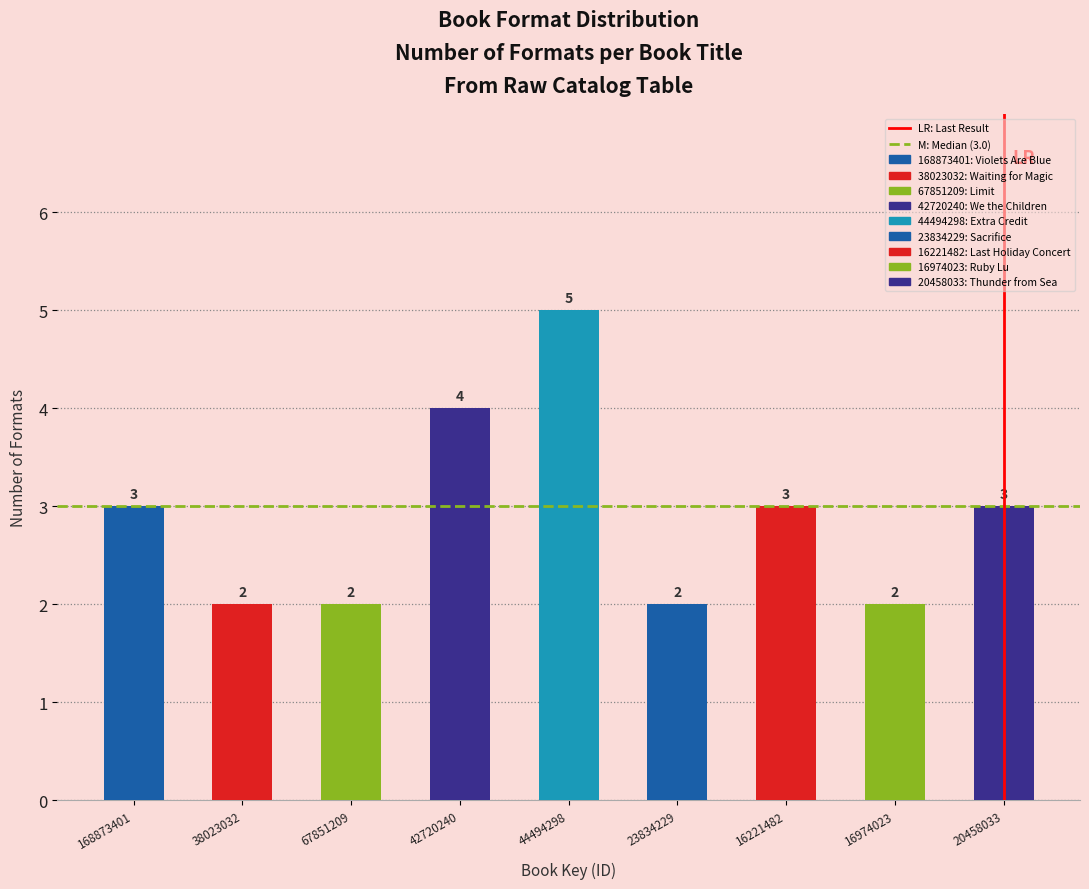

Reading left to right, list all the values displayed in this chart.

168873401=3	38023032=2	67851209=2	42720240=4	44494298=5	23834229=2	16221482=3	16974023=2	20458033=3